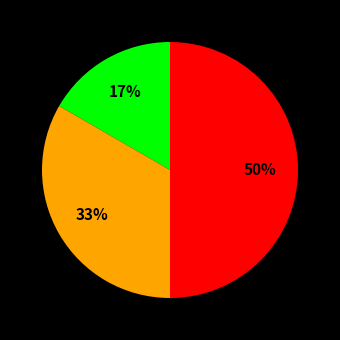

To the nearest percent, what is the average slice percentage?

33%